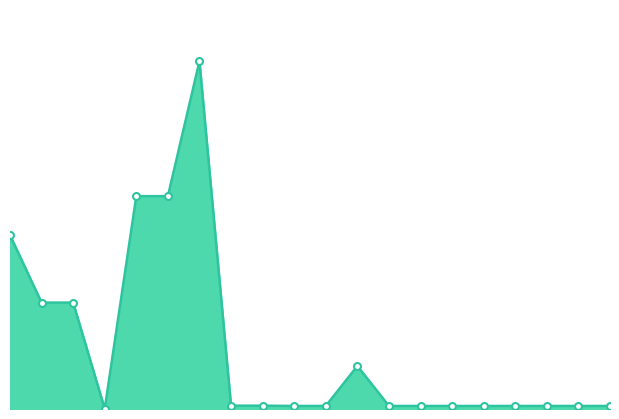

Does the chart have visible grid lines?

No